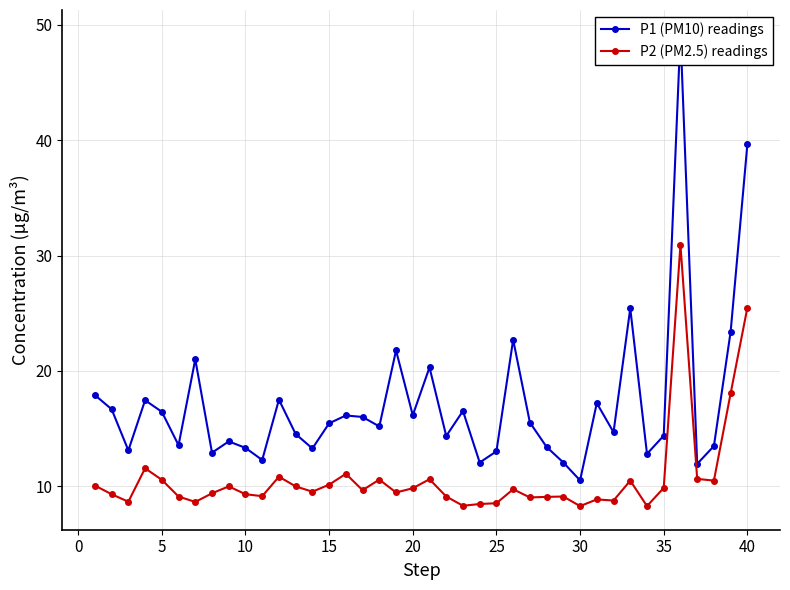

True or false: P2 (PM2.5) readings has more than 2 points higher than both neighbors.

True